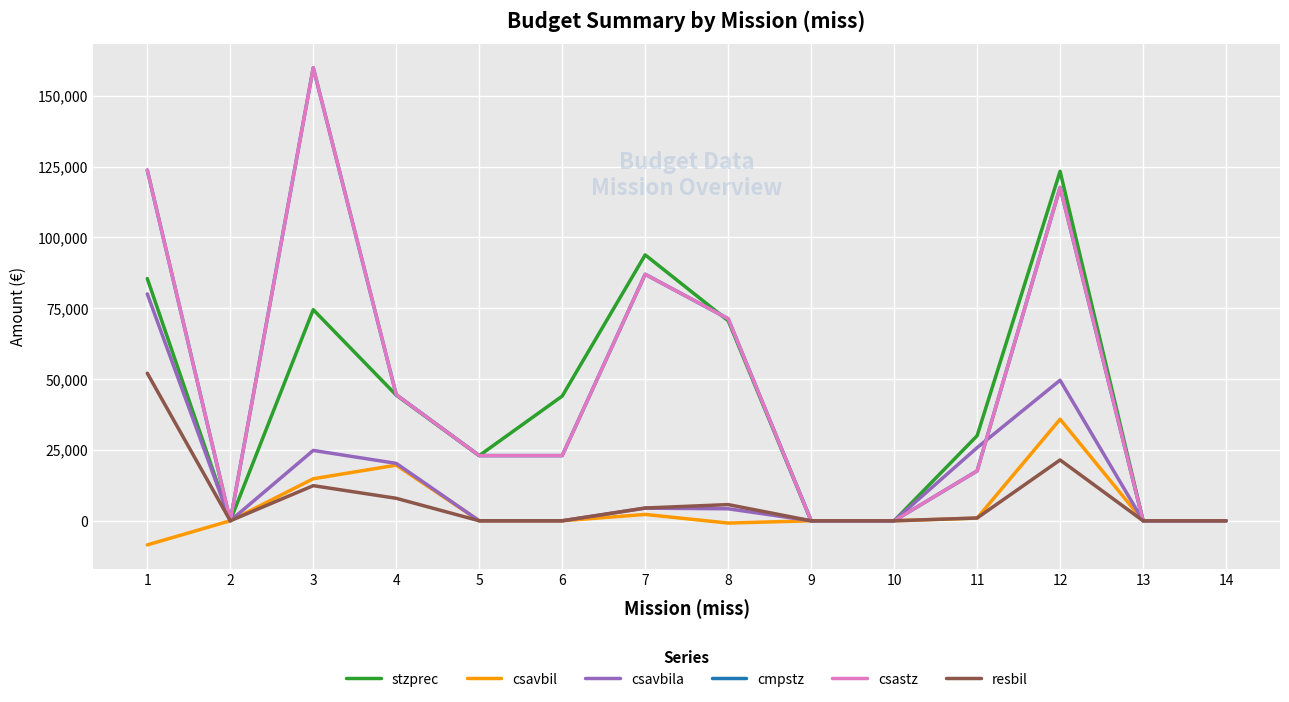

Rank the series at 2 from lowest to highest value.

stzprec, csavbil, csavbila, cmpstz, csastz, resbil